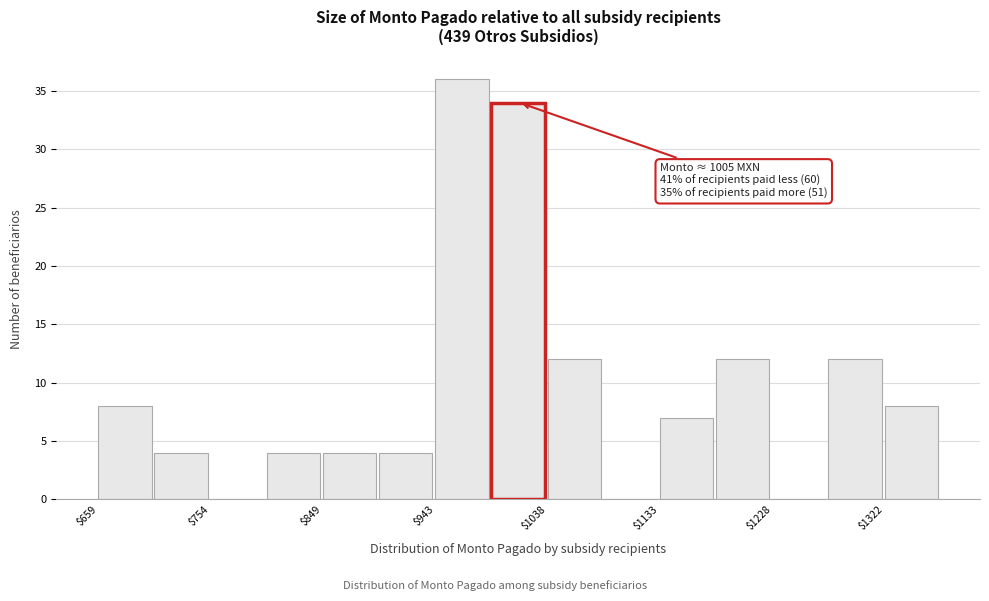

Over which range of the x-axis is the bar tallest?

940 to 990